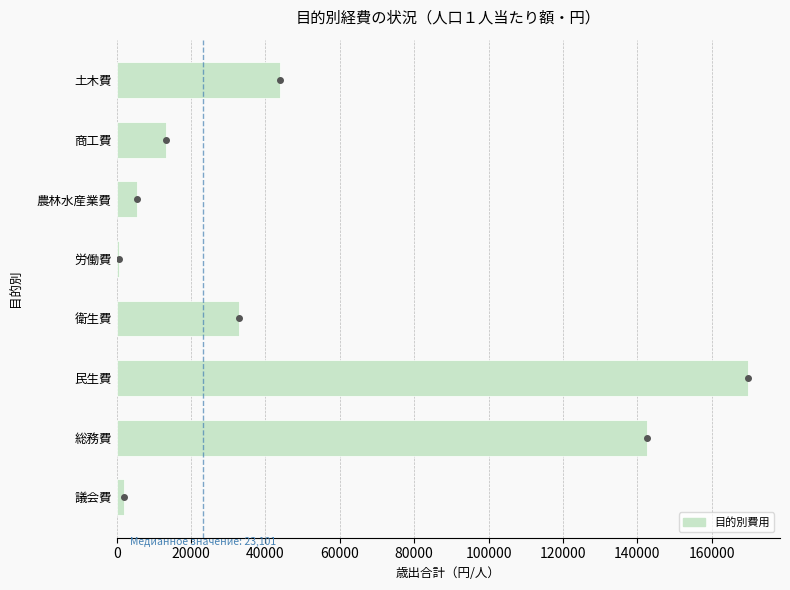

Where is the data nearest to the value 85235?

土木費